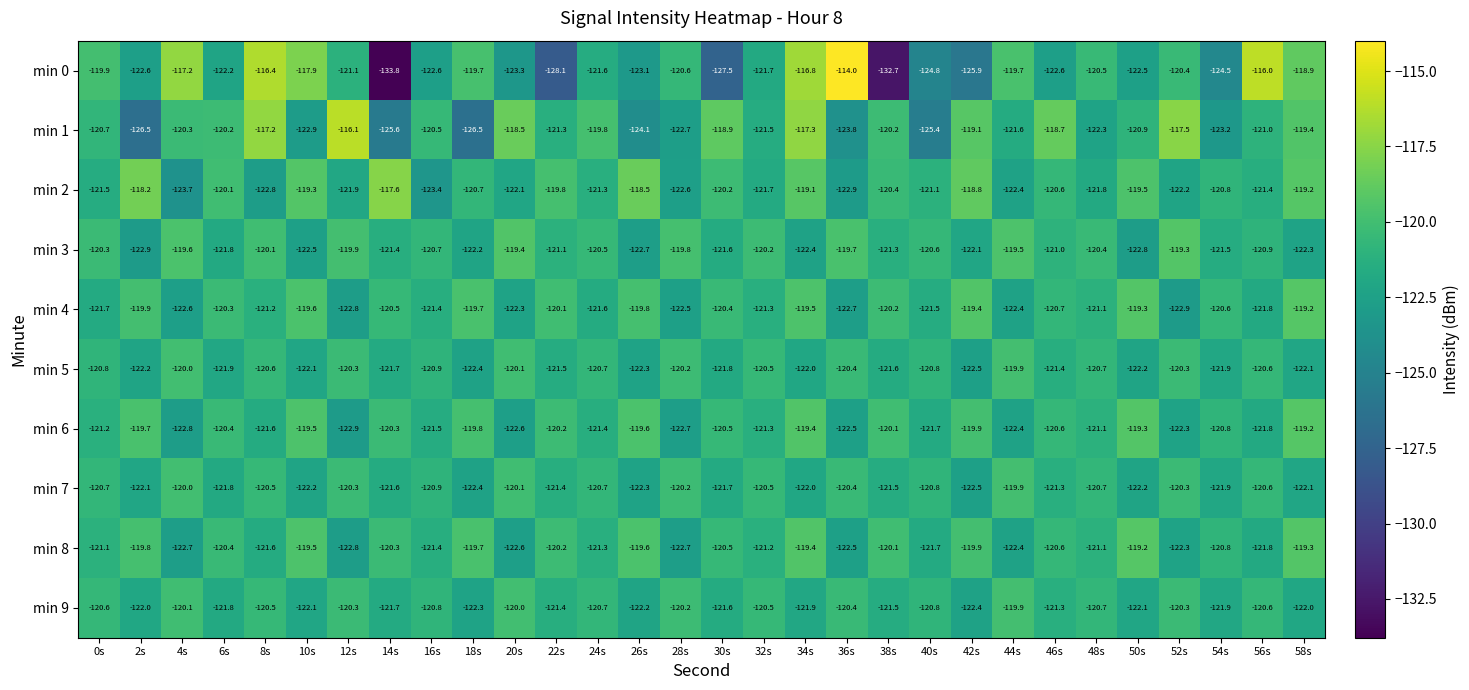

What is the difference between the min 5 values at 8s and 28s?

0.4